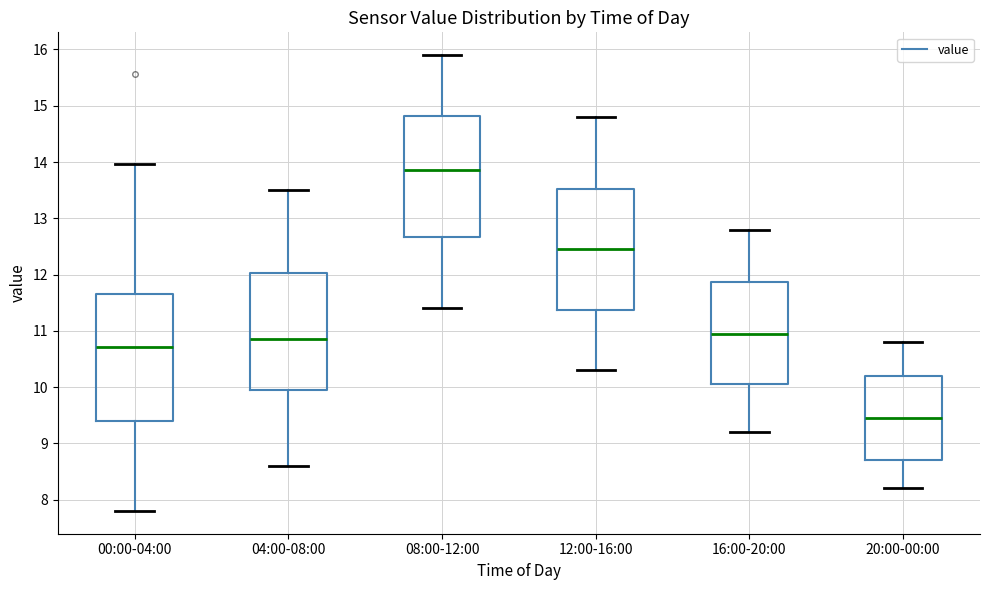

Where does the upper whisker of the box for 00:00-04:00 end on the y-axis? The values are not printed on the chart, so give them approximately, as read against the axis.

14.0